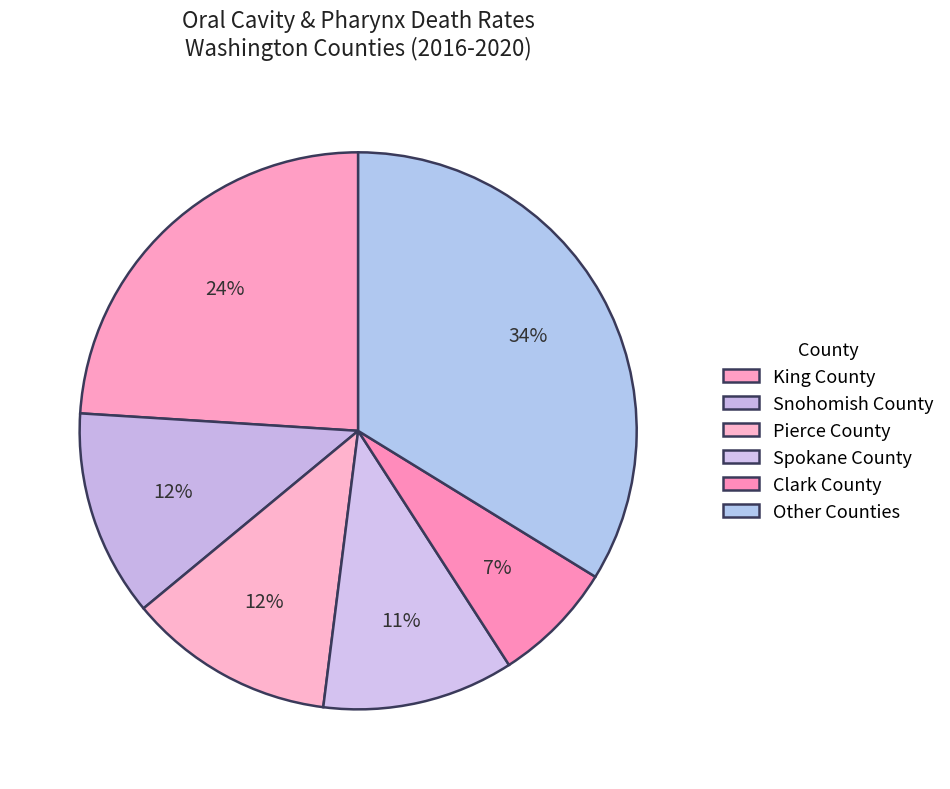

How many slices are in this pie chart?

6